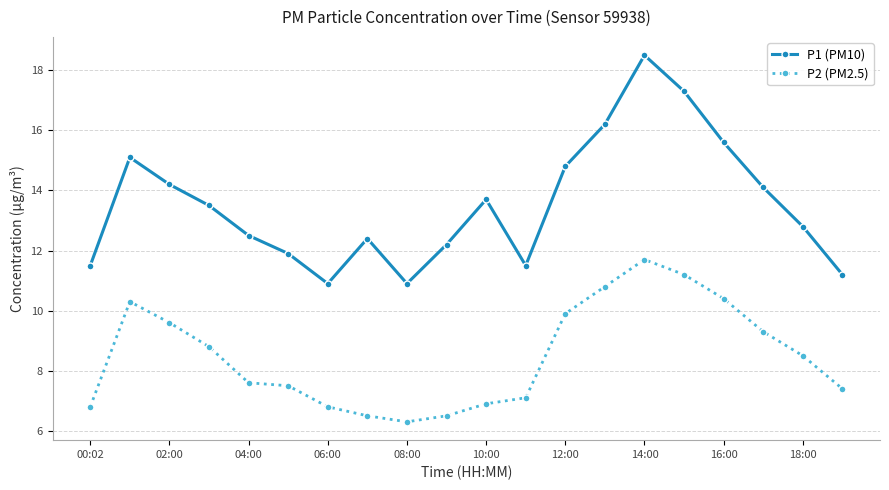

How many values in the P2 (PM2.5) series are below 8?

10